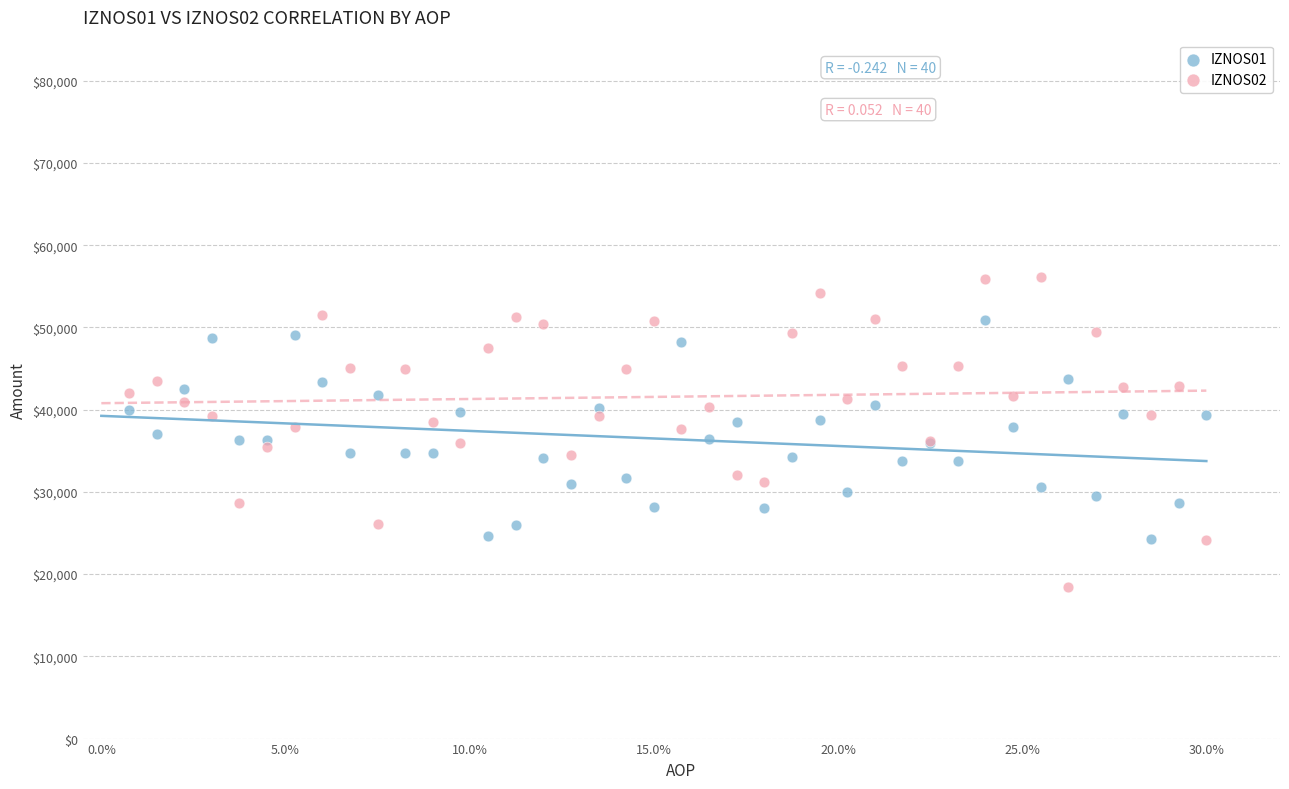

What are all the series names shown in the legend?

IZNOS01, IZNOS02